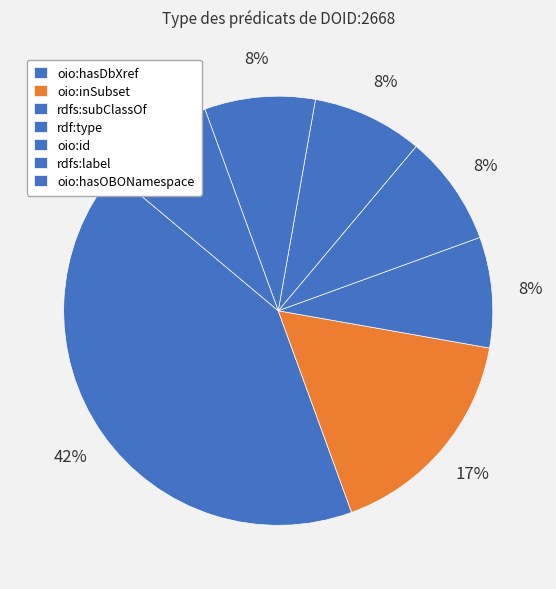

Does rdfs:subClassOf account for over 50% of the chart?

No